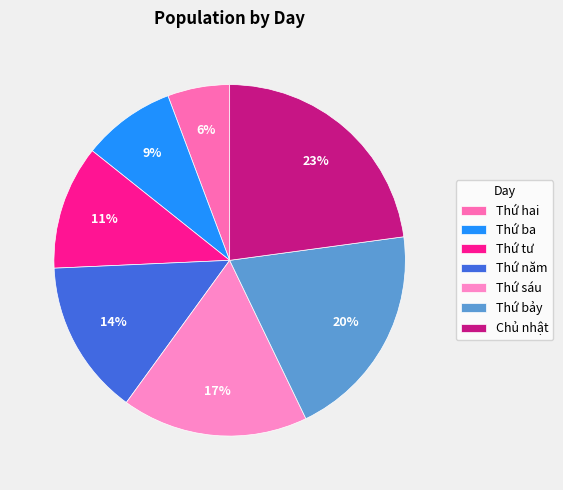

Do Thứ hai and Thứ tư together represent more than half of the pie?

No